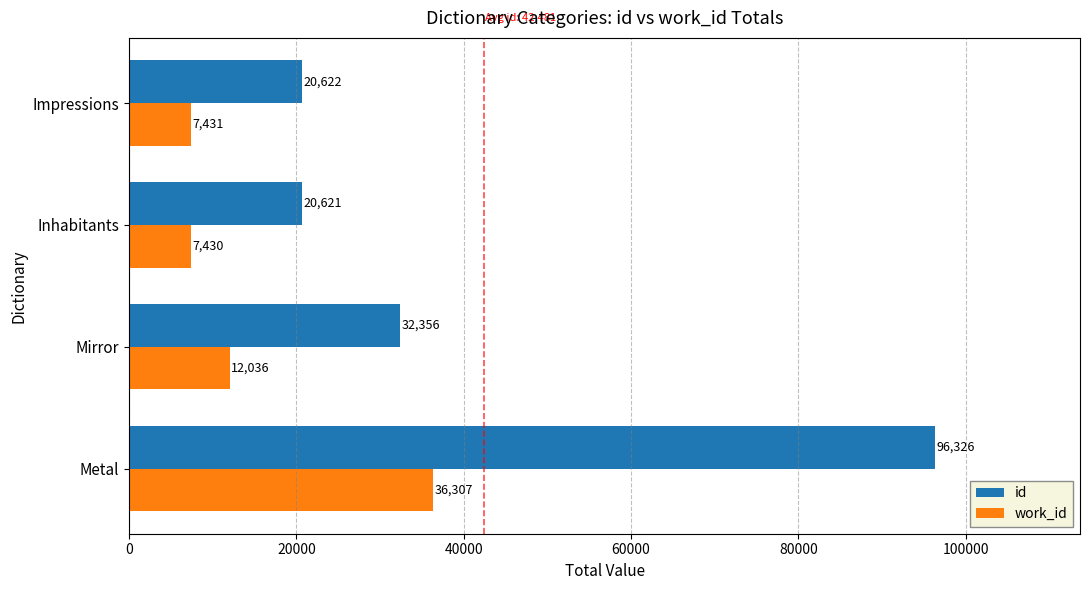

Rank the series at Impressions from highest to lowest value.

id, work_id